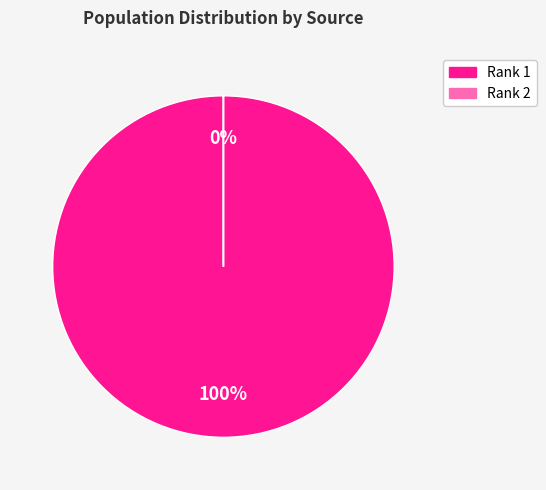

What is the ratio of the value at Rank 1 to the value at Rank 2?

1024713.3